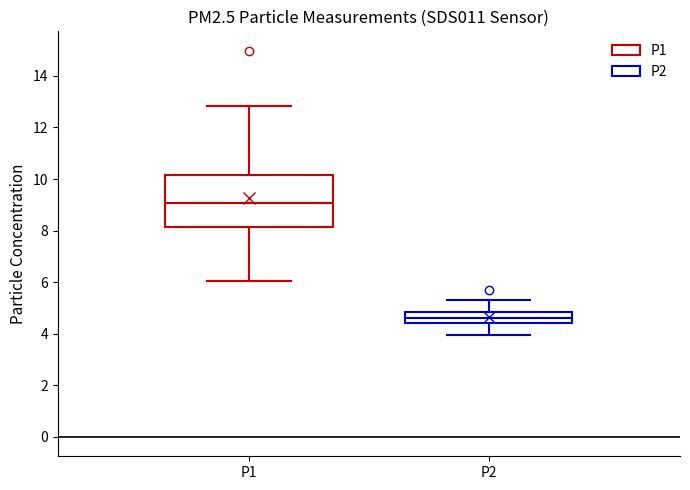

Comparing the boxes themselves (not the whiskers), which one is the tallest?

P1